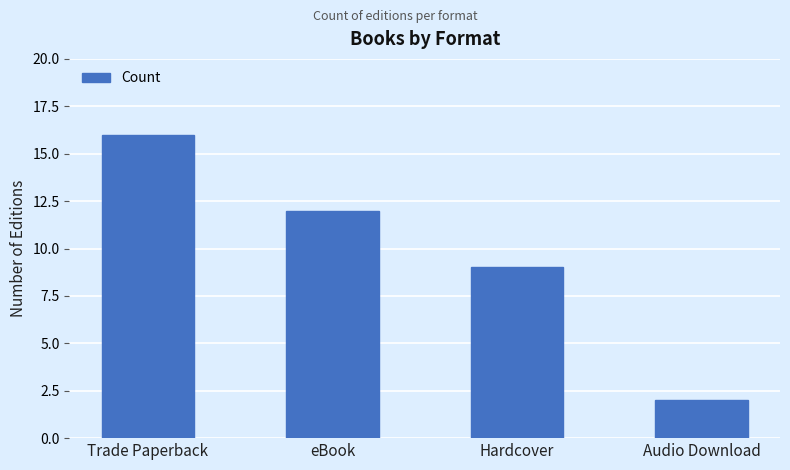

At which category does the chart reach its peak across all series?

Trade Paperback